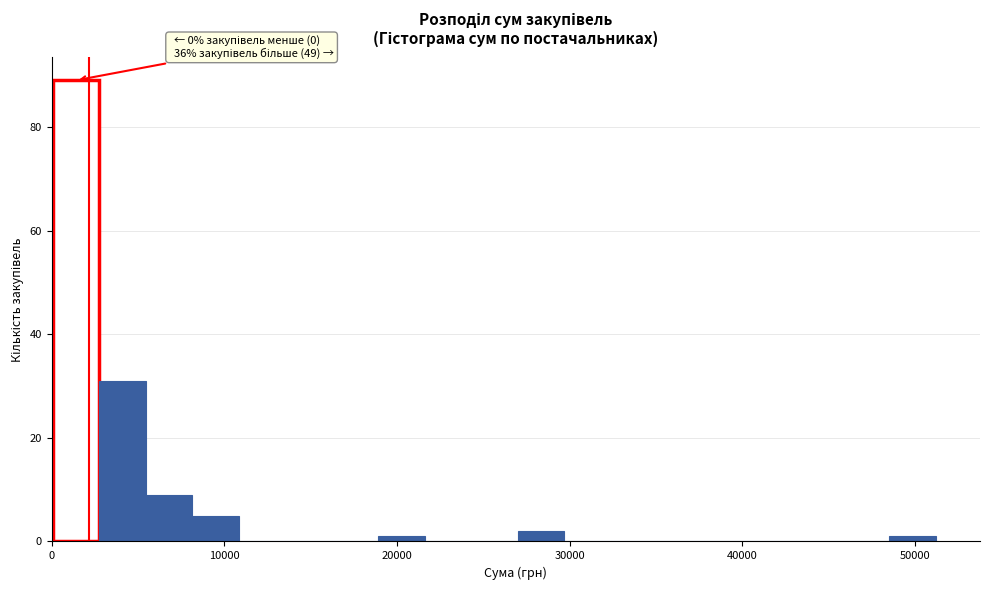

Read against the x-axis, roughly where is the centre of the tallest bar?

1000